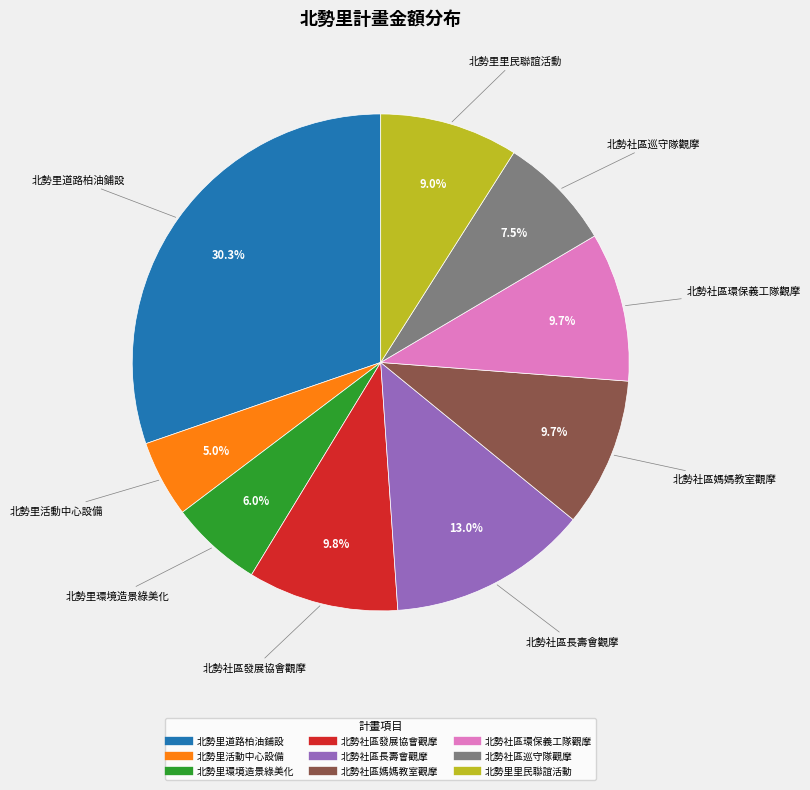

Is there a majority slice in this chart?

No